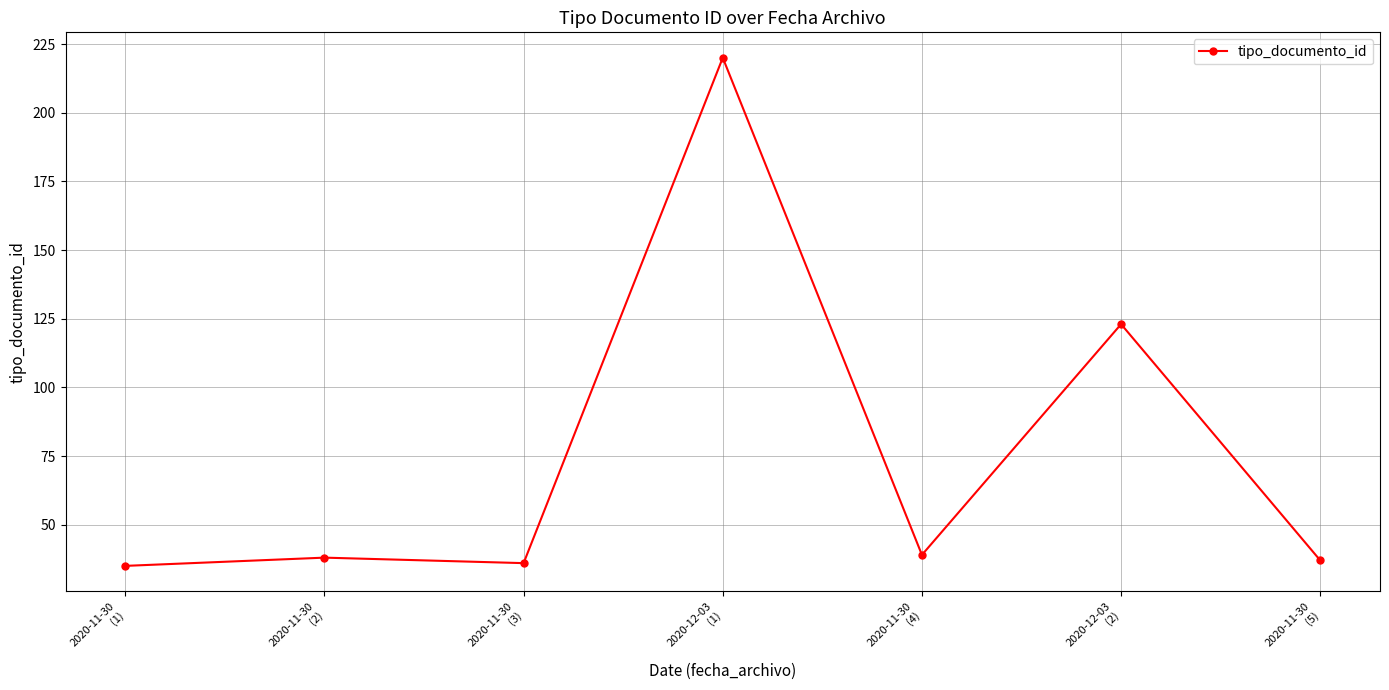

True or false: the data has more than 0 interior local peaks.

True